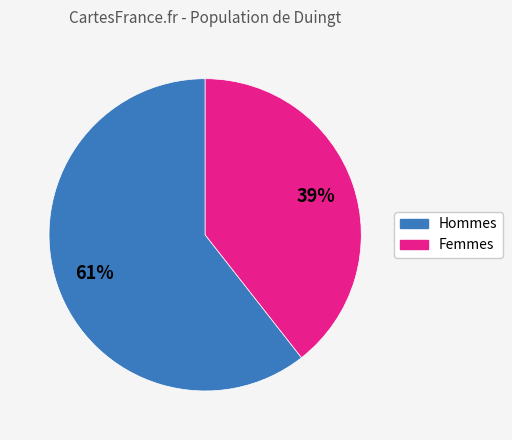

Does any single category account for the majority?

Yes